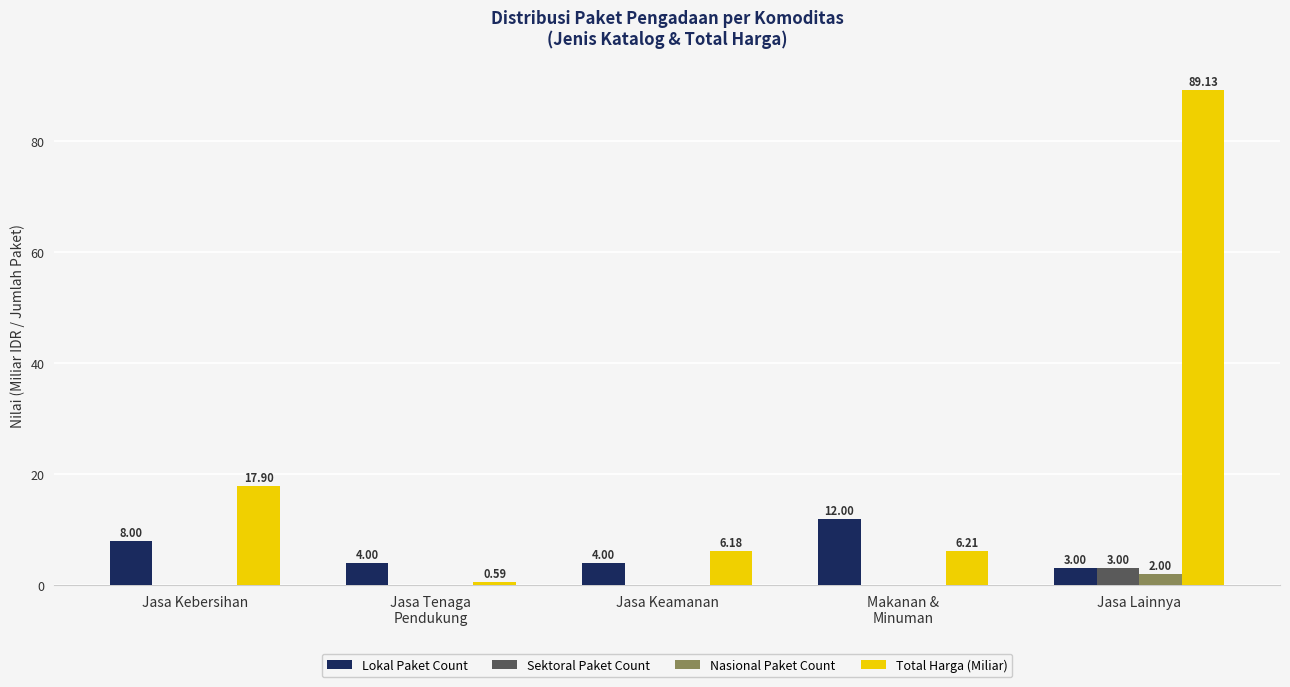

Are the bars horizontal?

No